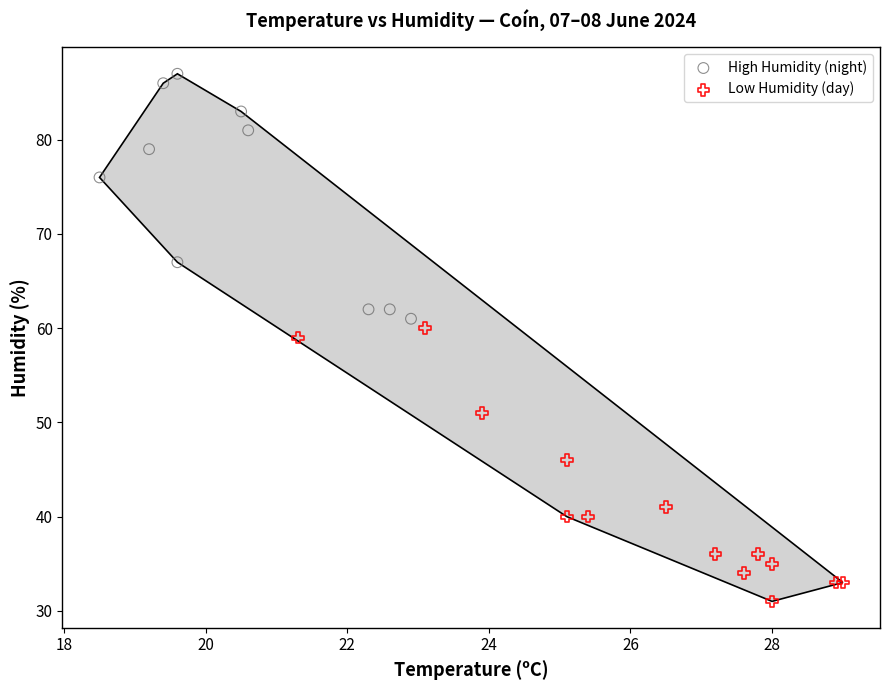

Which series has the widest spread of Y values?

Low Humidity (day)